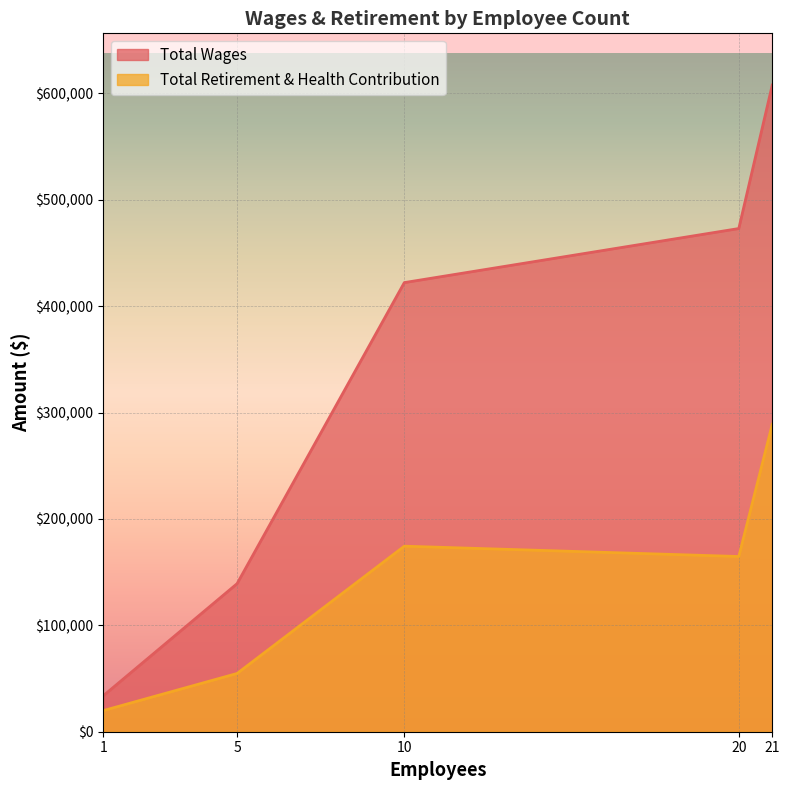

Which category has the lowest value in the Total Retirement & Health Contribution series?

1